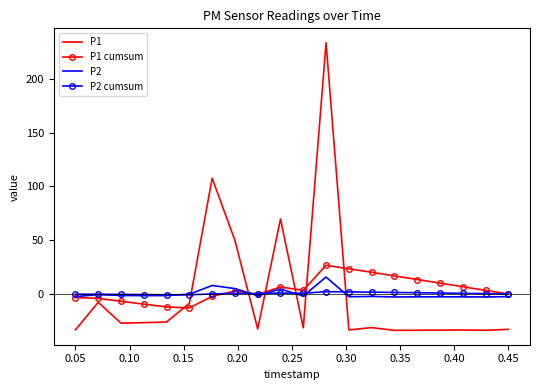

Which series has the largest range (max minus min)?

P1